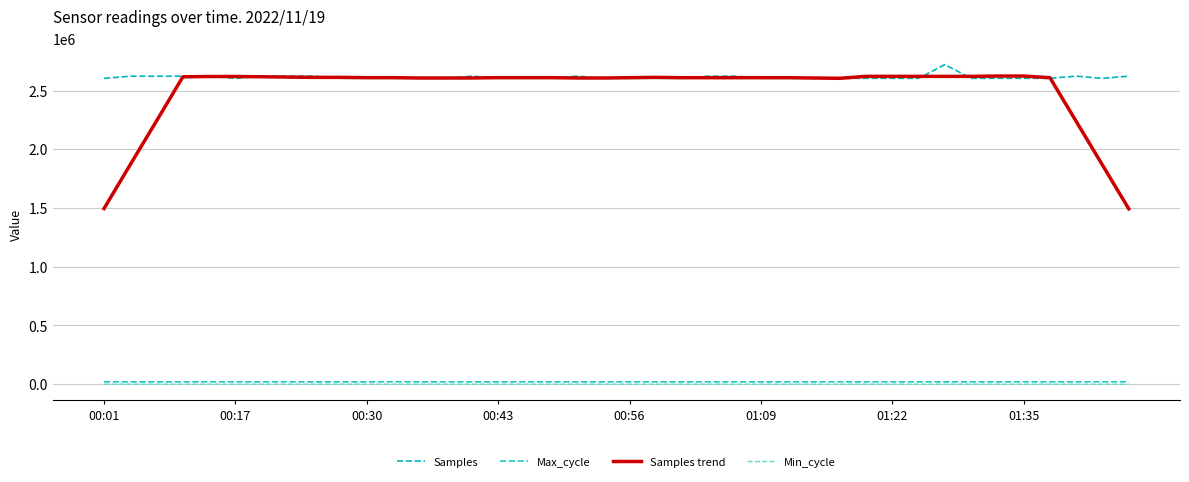

How many categories are shown in the chart?

40